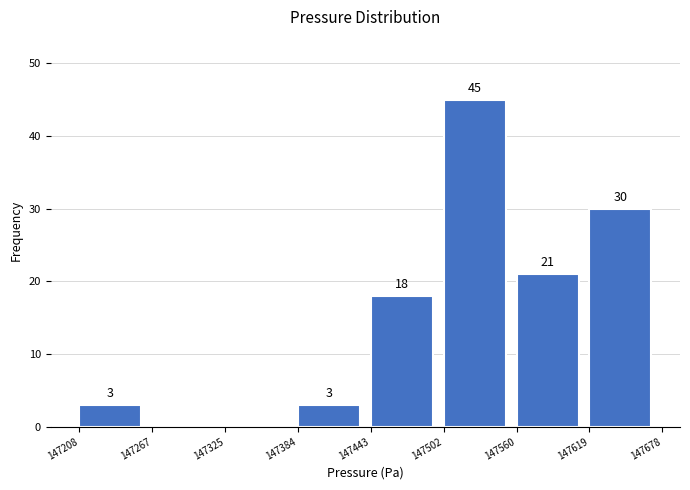

Over which range of the x-axis is the bar tallest?

147502 to 147560